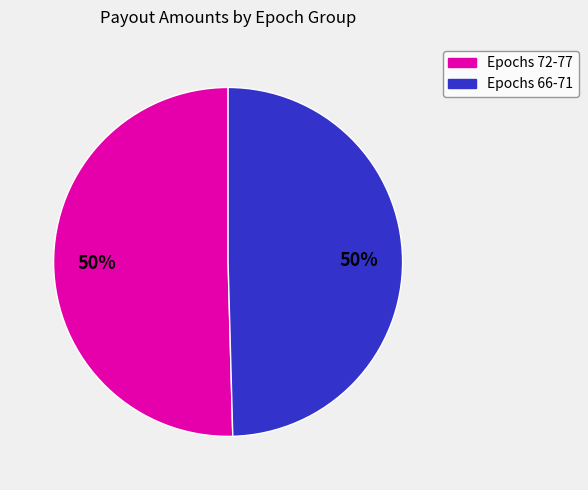

To the nearest percent, what is the average slice percentage?

50%